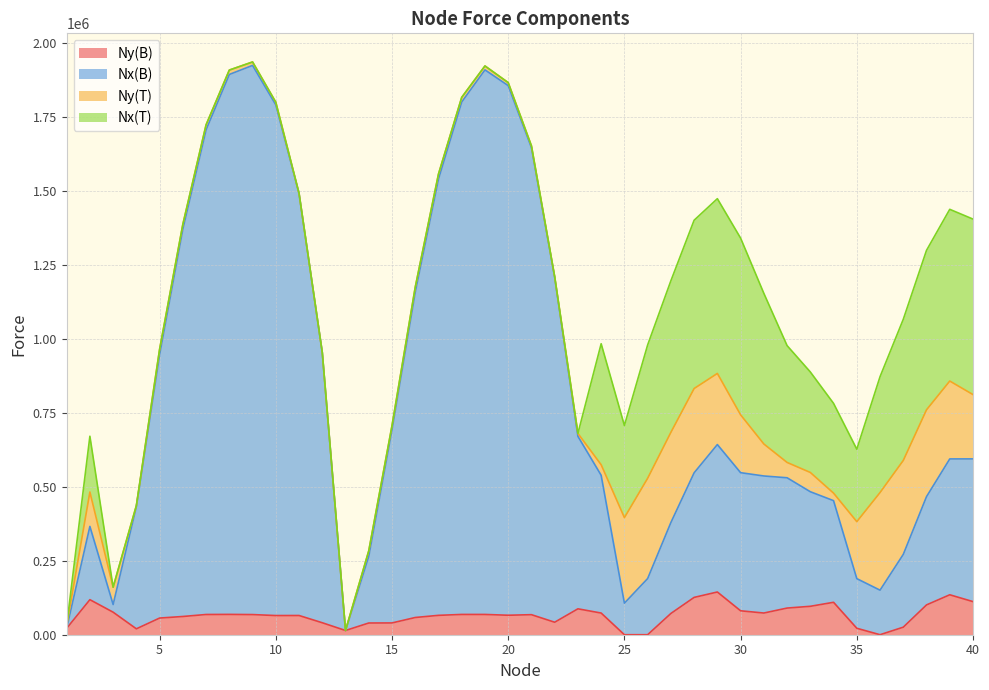

Where does the Ny(B) series first go above 68155?

2